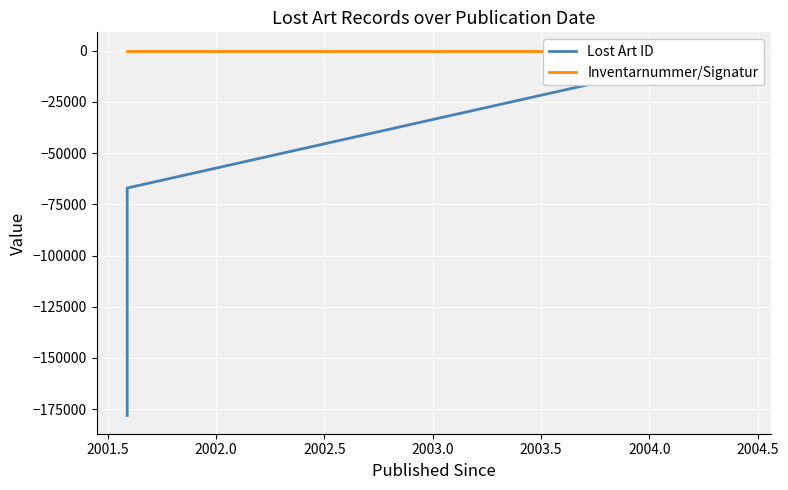

In Inventarnummer/Signatur, how many points are higher than both neighbors (excluding endpoints)?

1